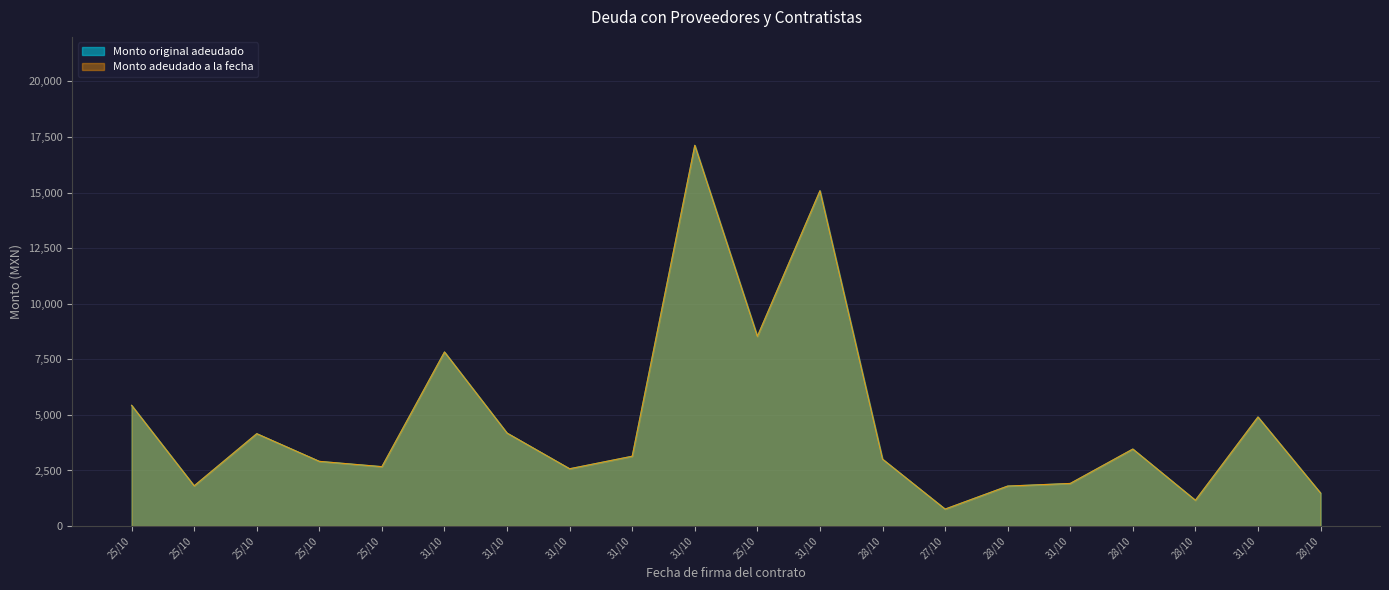

Which series has the largest total across all categories?

Monto original adeudado